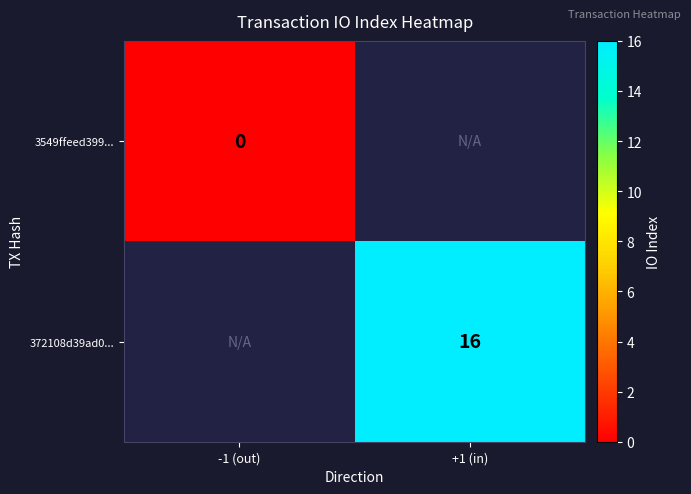

True or false: 372108d39ad0... has a value of 28.6 at +1 (in).

False